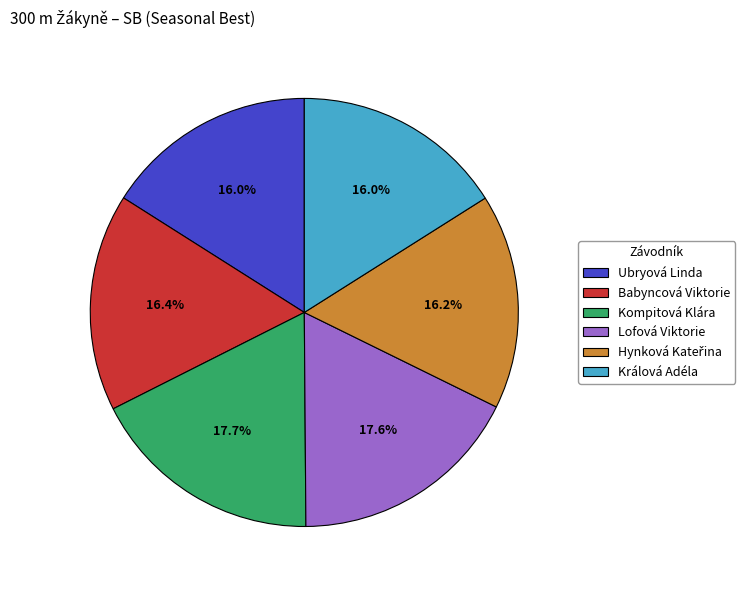

How many slices are in this pie chart?

6